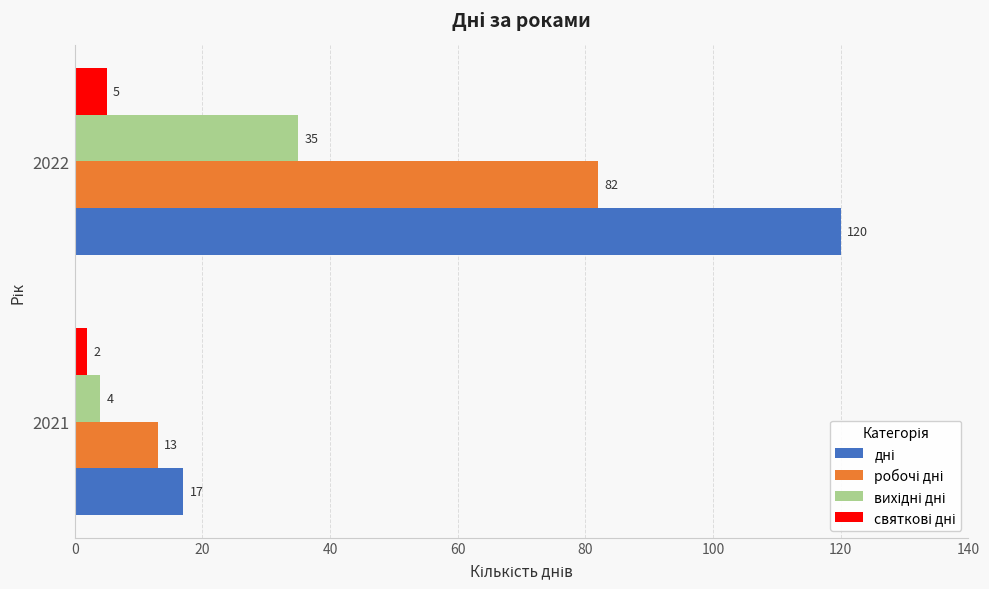

What is the total value across all series at 2021?

36